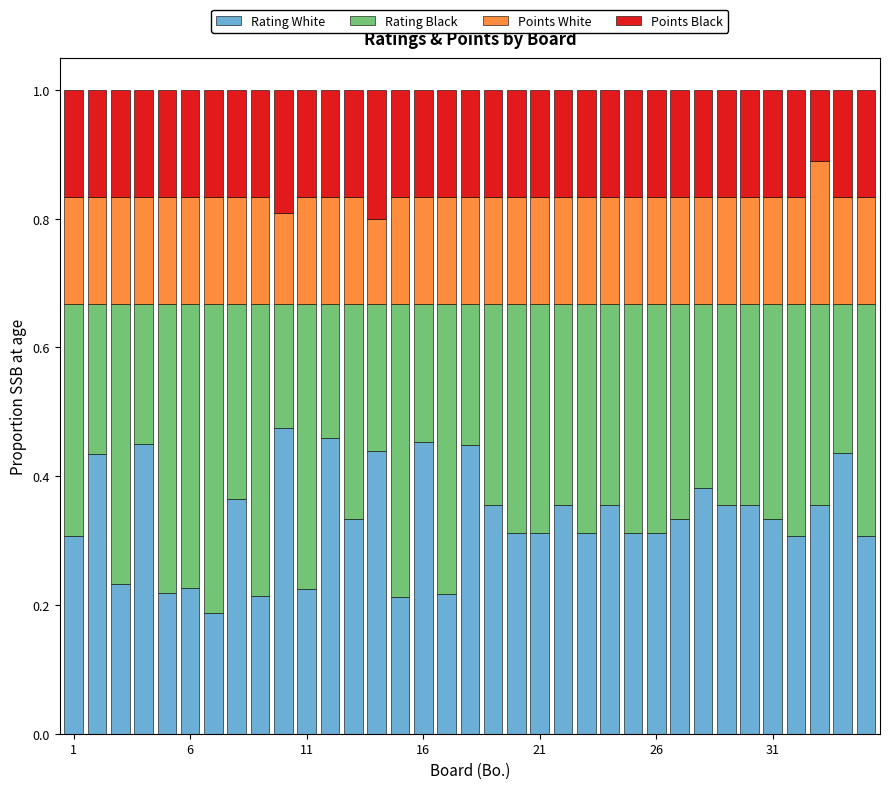

Does the chart contain any negative values?

No